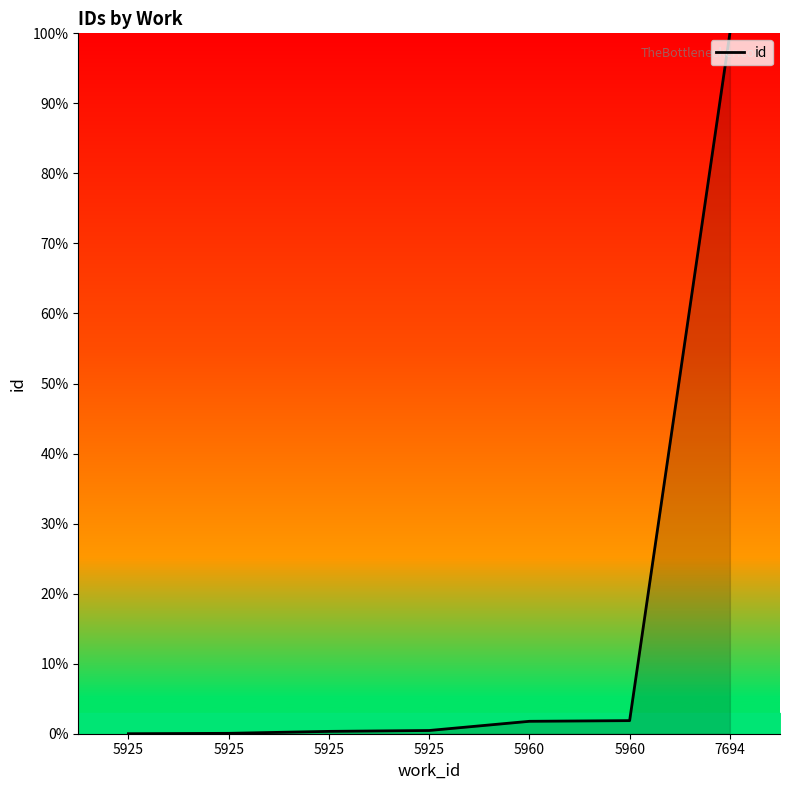

Rank the categories by value from lowest to highest.

5925, 5925, 5925, 5925, 5960, 5960, 7694